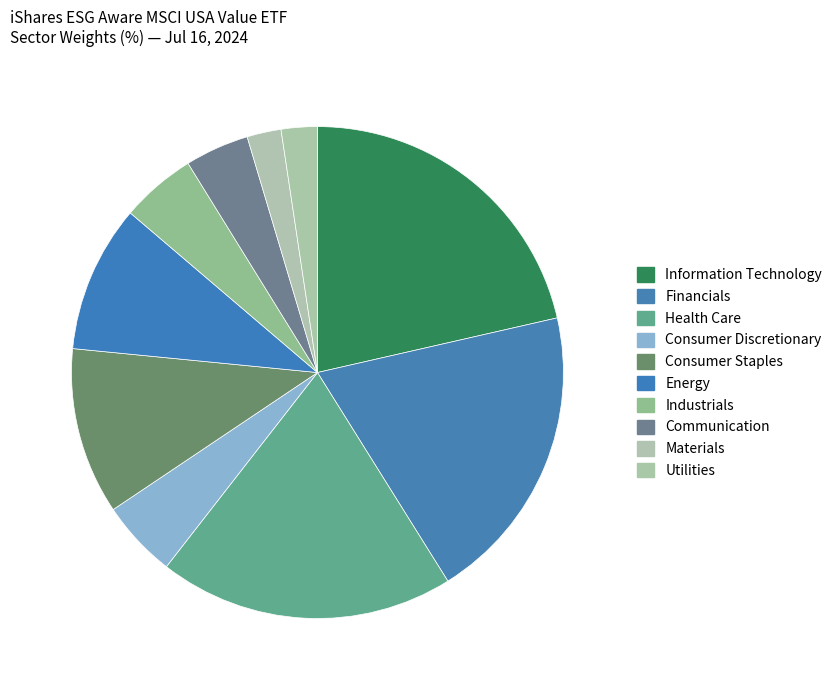

Is Energy the majority of the pie?

No